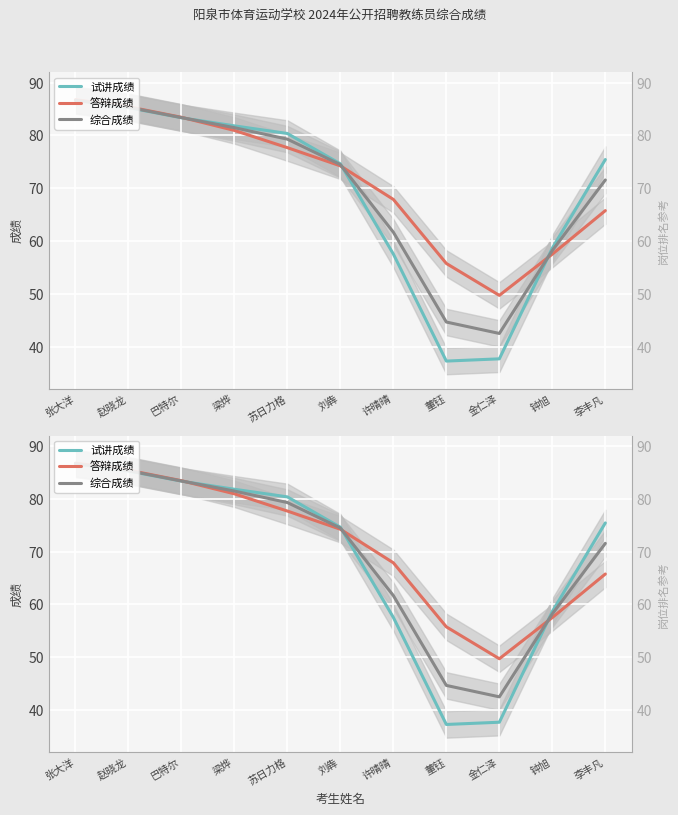

What is the spread (max minus min) of values at 许晴晴?

10.3